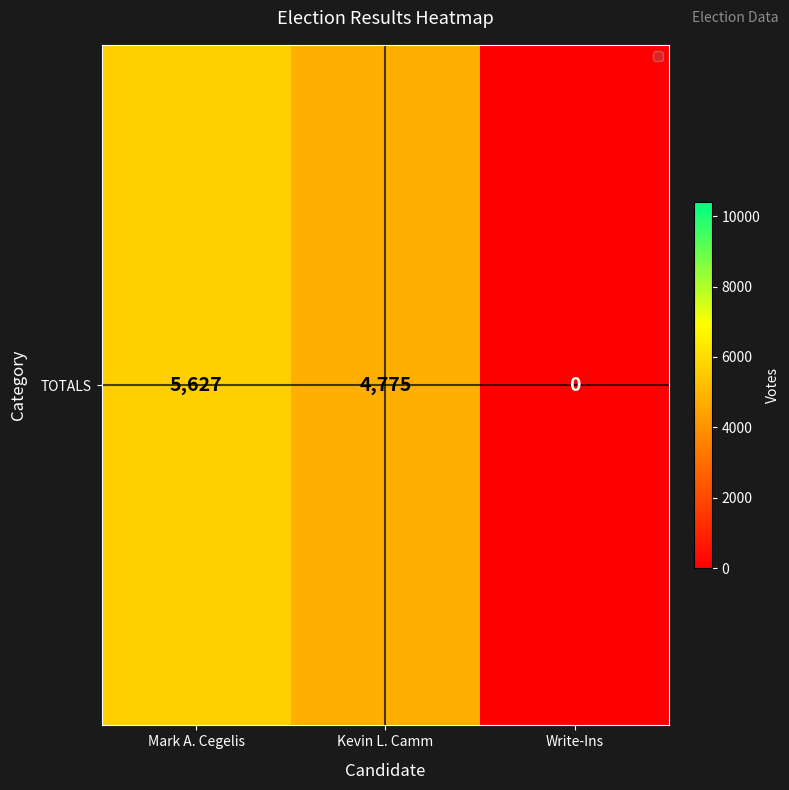

What is the difference between the second highest and minimum values?

4775